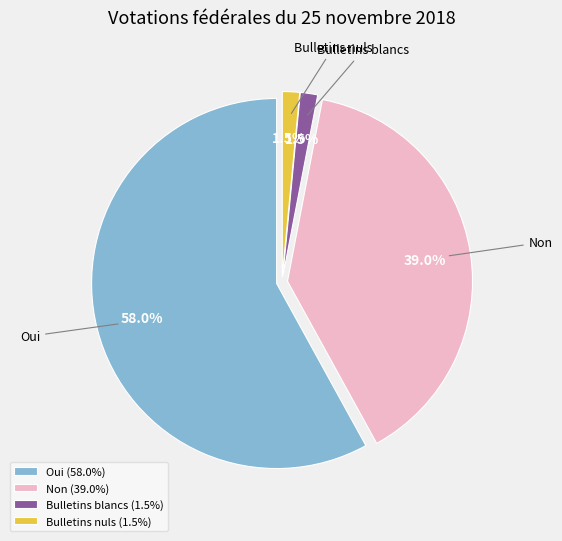

Which has a higher value, Non or Oui?

Oui